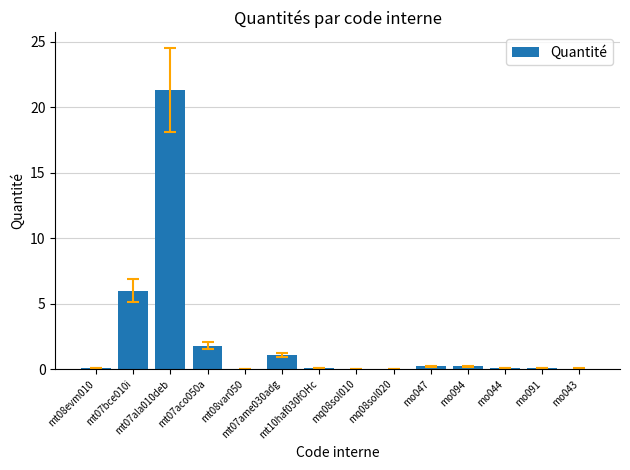

What is the sum of all values?

31.0